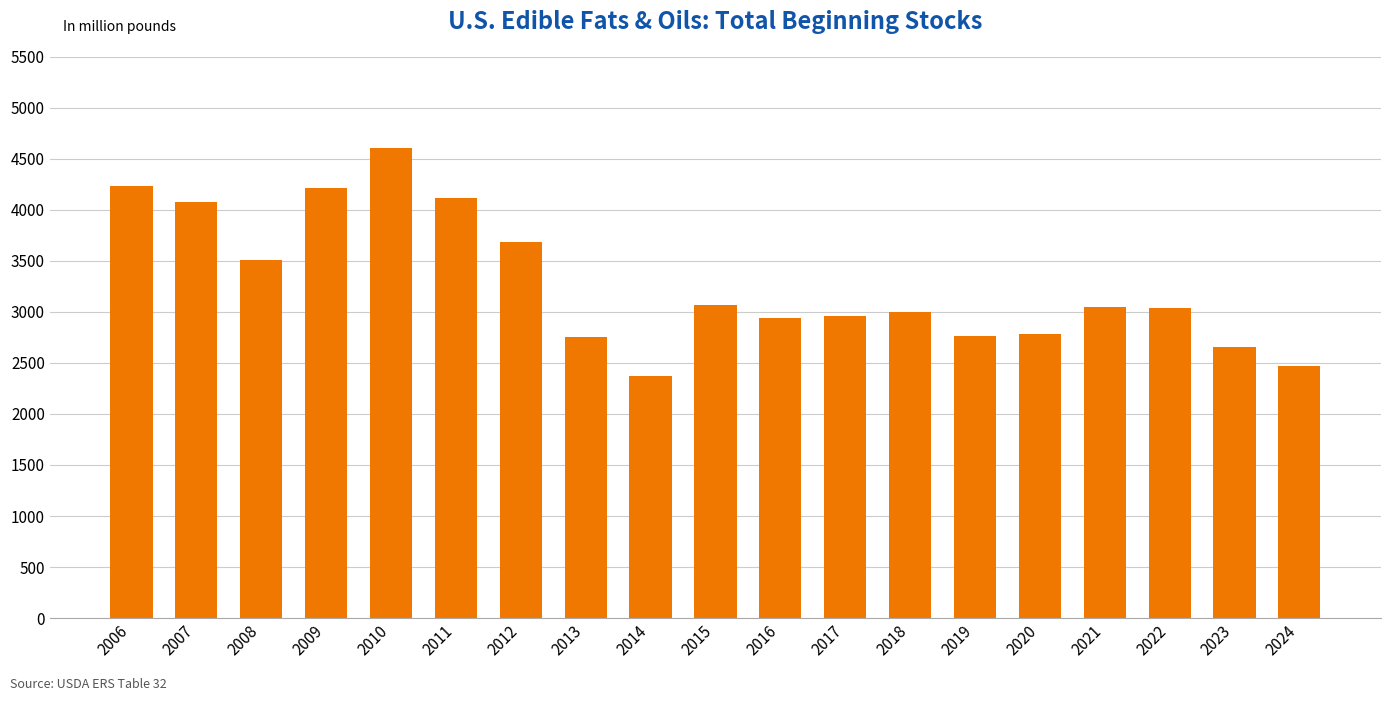

Read the value at 2017.

2964.8